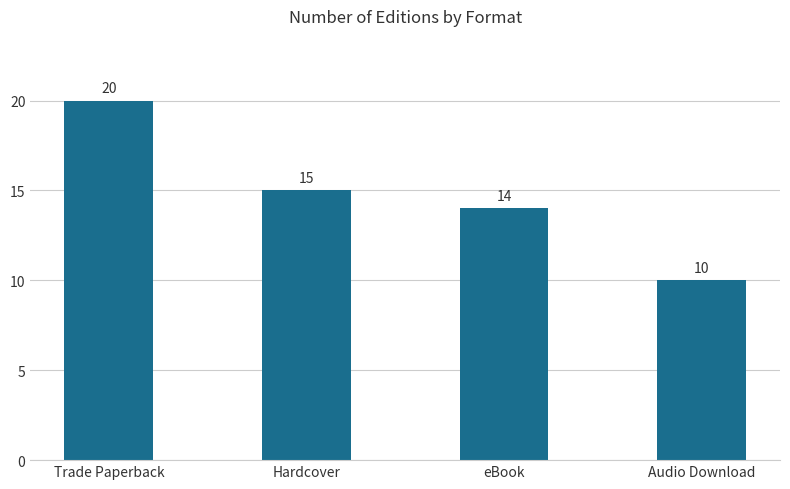

Reading left to right, what are all the values shown in this chart?

Trade Paperback=20	Hardcover=15	eBook=14	Audio Download=10